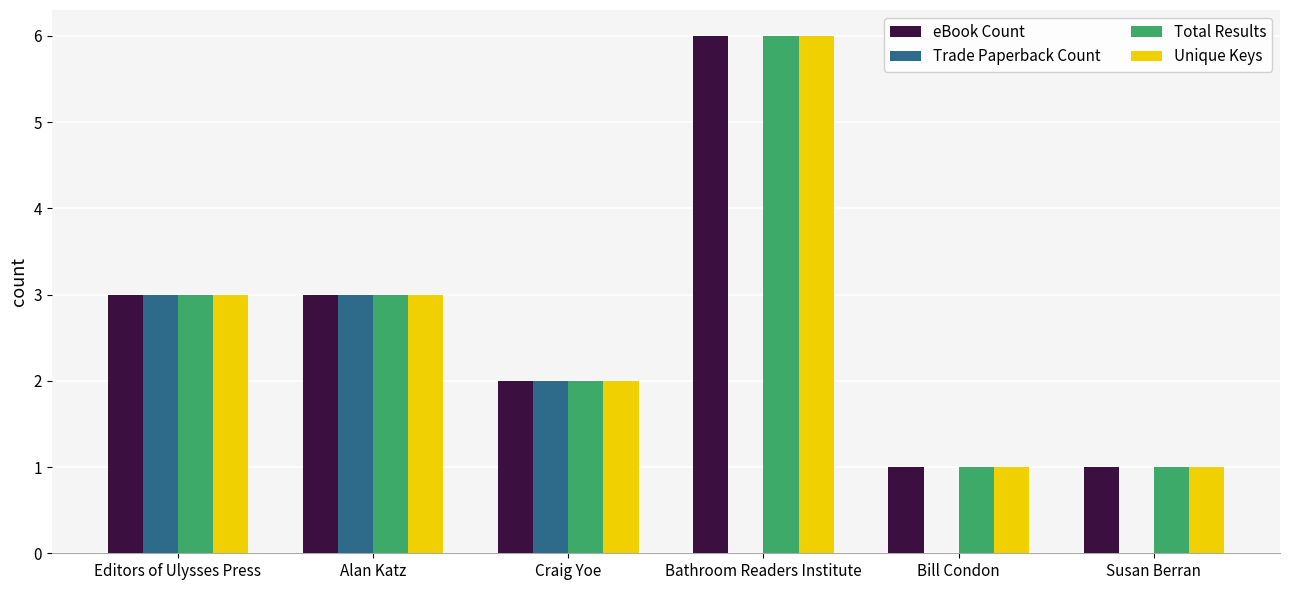

Is the value of Trade Paperback Count at Editors of Ulysses Press greater than the value of eBook Count at Susan Berran?

Yes